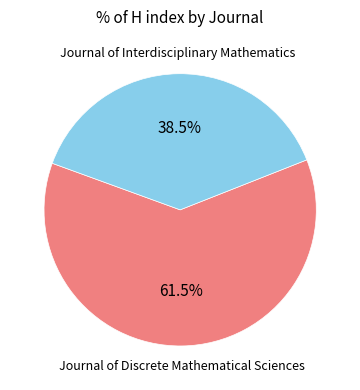

To the nearest percent, what is the average slice percentage?

50%